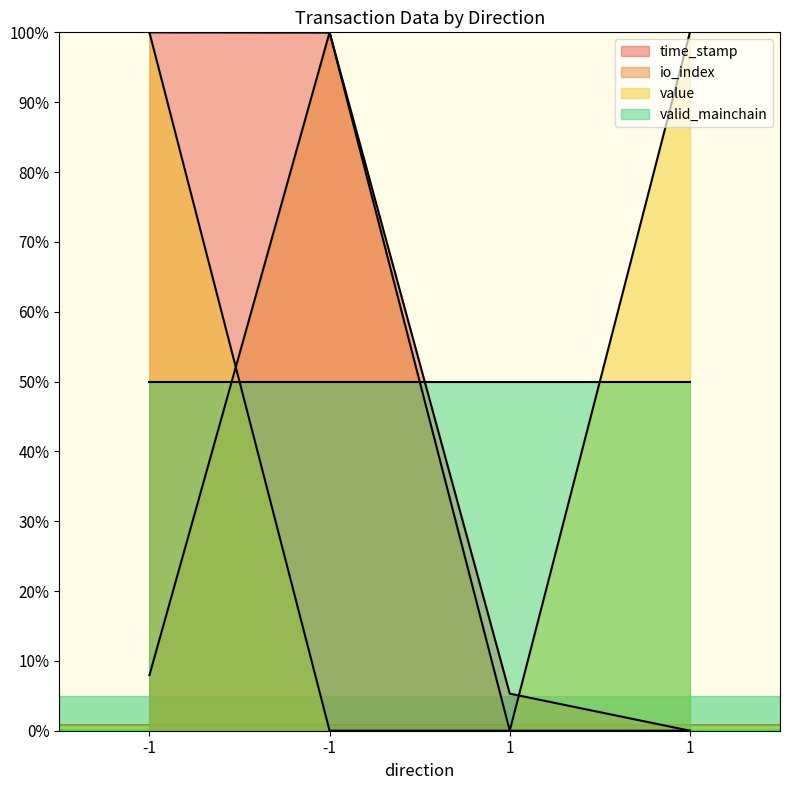

What are all the series names shown in the legend?

time_stamp, io_index, value, valid_mainchain